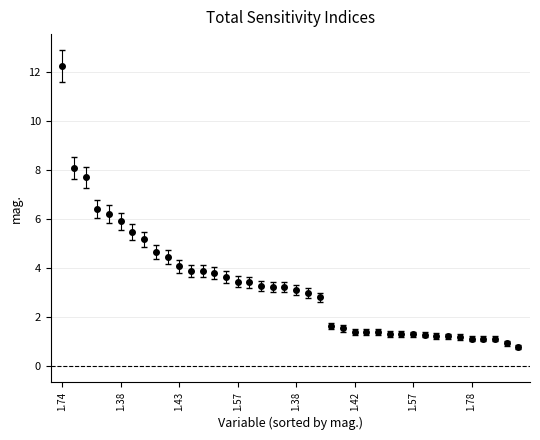

What is the maximum value shown in the chart?

12.2